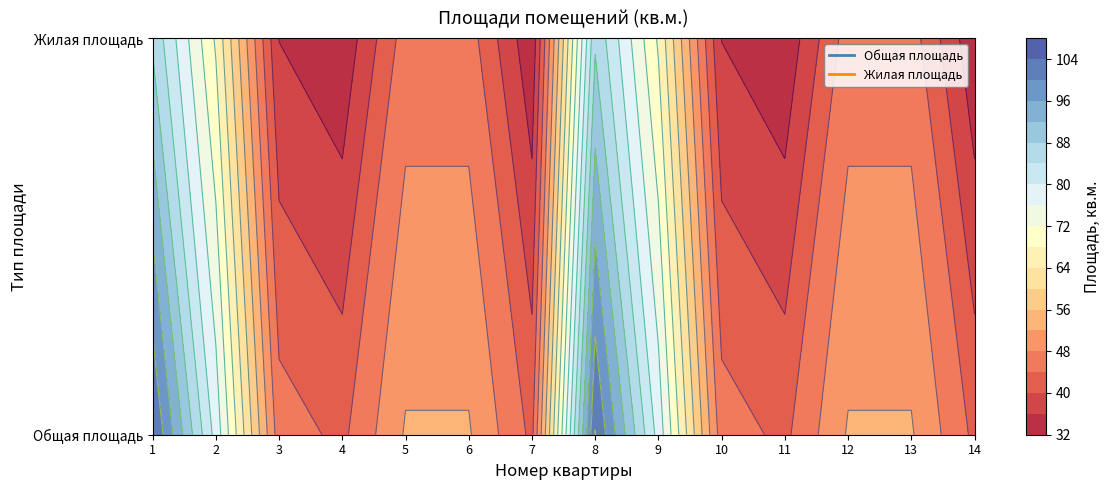

What is the average value of the Жилая площадь series?

49.7